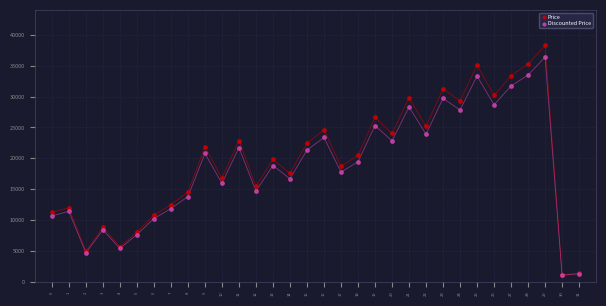

What are all the series names shown in the legend?

Price, Discounted Price